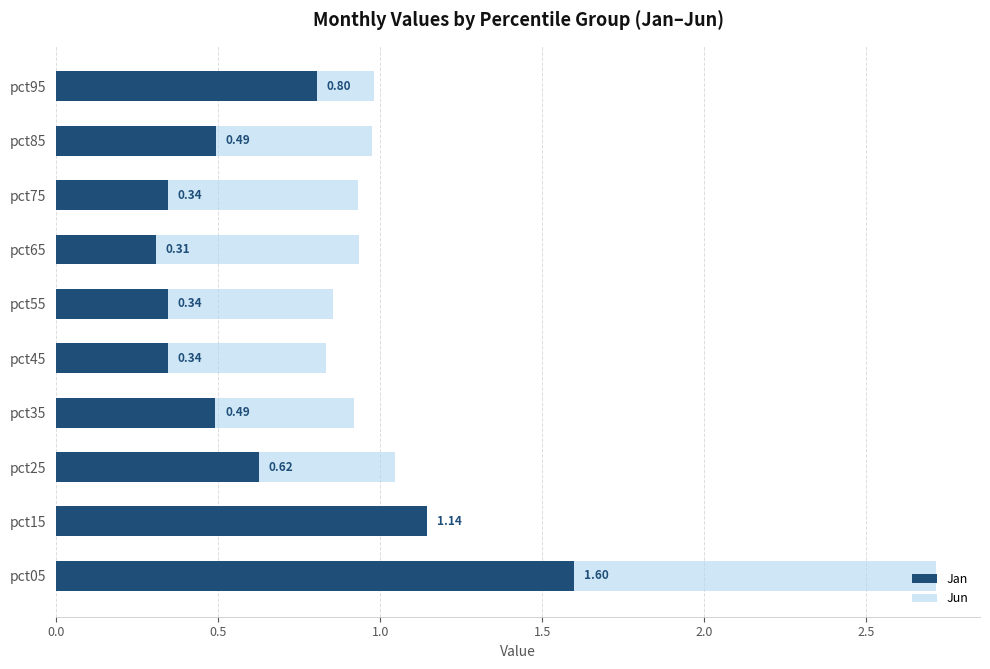

How many distinct data groups are displayed?

2